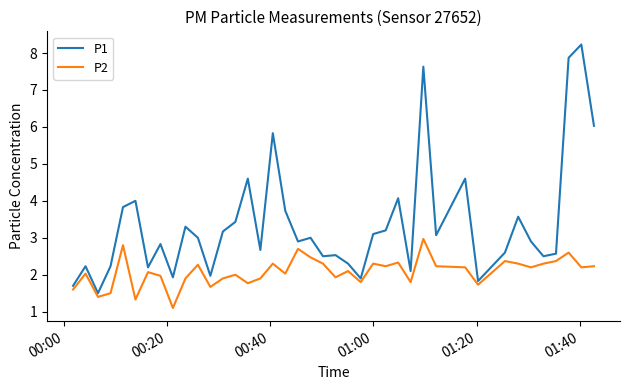

Which series has the widest spread of values?

P1